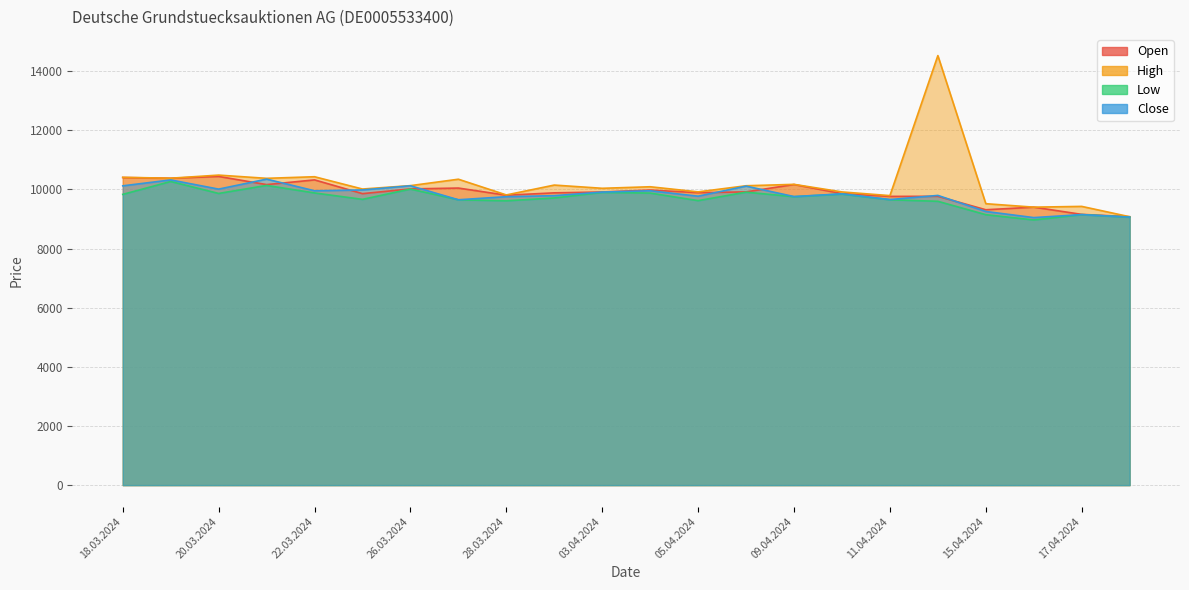

Reading left to right, what are all the values shown in this chart?

Open: 18.03.2024=10403	19.03.2024=10379	20.03.2024=10440	21.03.2024=10164	22.03.2024=10323	25.03.2024=9858	26.03.2024=10018	27.03.2024=10047	28.03.2024=9805	02.04.2024=9885	03.04.2024=9914	04.04.2024=9980	05.04.2024=9891	08.04.2024=9918	09.04.2024=10167	10.04.2024=9859	11.04.2024=9765	12.04.2024=9768	15.04.2024=9313	16.04.2024=9401	17.04.2024=9157	18.04.2024=9077
High: 18.03.2024=10410	19.03.2024=10380	20.03.2024=10485	21.03.2024=10376	22.03.2024=10430	25.03.2024=10014	26.03.2024=10129	27.03.2024=10346	28.03.2024=9814	02.04.2024=10148	03.04.2024=10039	04.04.2024=10091	05.04.2024=9918	08.04.2024=10125	09.04.2024=10172	10.04.2024=9916	11.04.2024=9791	12.04.2024=14527	15.04.2024=9518	16.04.2024=9401	17.04.2024=9427	18.04.2024=9077
Low: 18.03.2024=9833	19.03.2024=10269	20.03.2024=9865	21.03.2024=10136	22.03.2024=9882	25.03.2024=9665	26.03.2024=10013	27.03.2024=9650	28.03.2024=9616	02.04.2024=9712	03.04.2024=9900	04.04.2024=9877	05.04.2024=9622	08.04.2024=9908	09.04.2024=9755	10.04.2024=9845	11.04.2024=9652	12.04.2024=9599	15.04.2024=9147	16.04.2024=8968	17.04.2024=9149	18.04.2024=9064
Close: 18.03.2024=10122	19.03.2024=10322	20.03.2024=10011	21.03.2024=10349	22.03.2024=9955	25.03.2024=9983	26.03.2024=10124	27.03.2024=9651	28.03.2024=9755	02.04.2024=9790	03.04.2024=9911	04.04.2024=9955	05.04.2024=9772	08.04.2024=10113	09.04.2024=9759	10.04.2024=9851	11.04.2024=9658	12.04.2024=9798	15.04.2024=9255	16.04.2024=9048	17.04.2024=9149	18.04.2024=9064